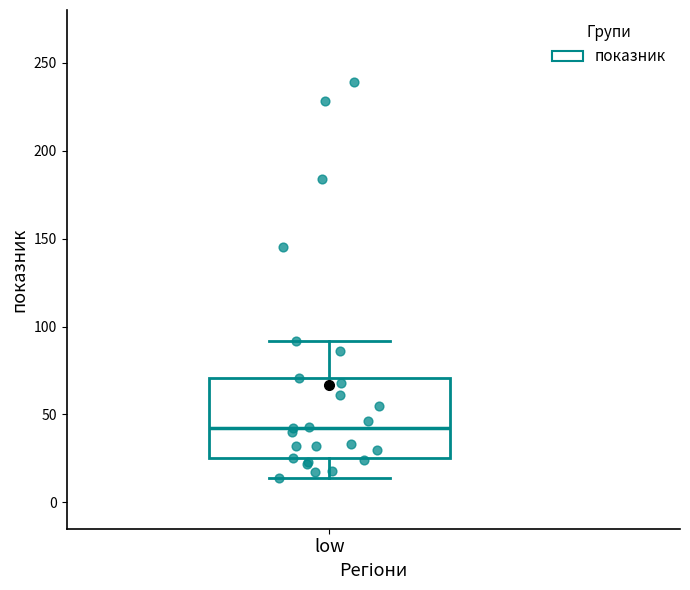

Transcribe this box plot: give where the median line is, the range the box spans, and where the two whiskers end, as read against the y-axis. The values are not printed on the chart, so give them approximately, as read against the axis.

median 40, box 25 to 70, whiskers 15 to 90